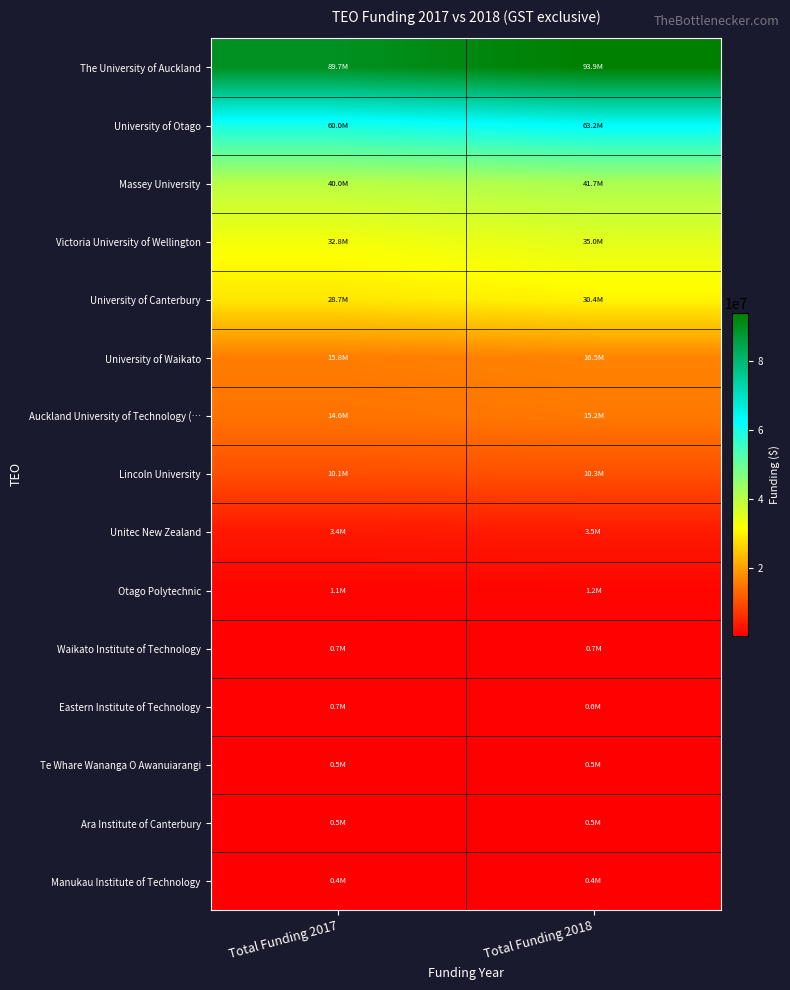

How many data points does each series have?

2